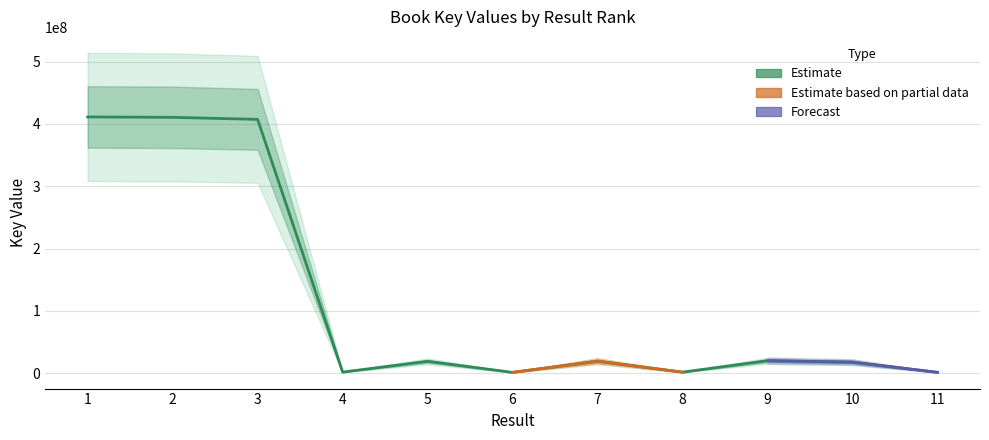

Which has a higher value, 11 or 4?

4